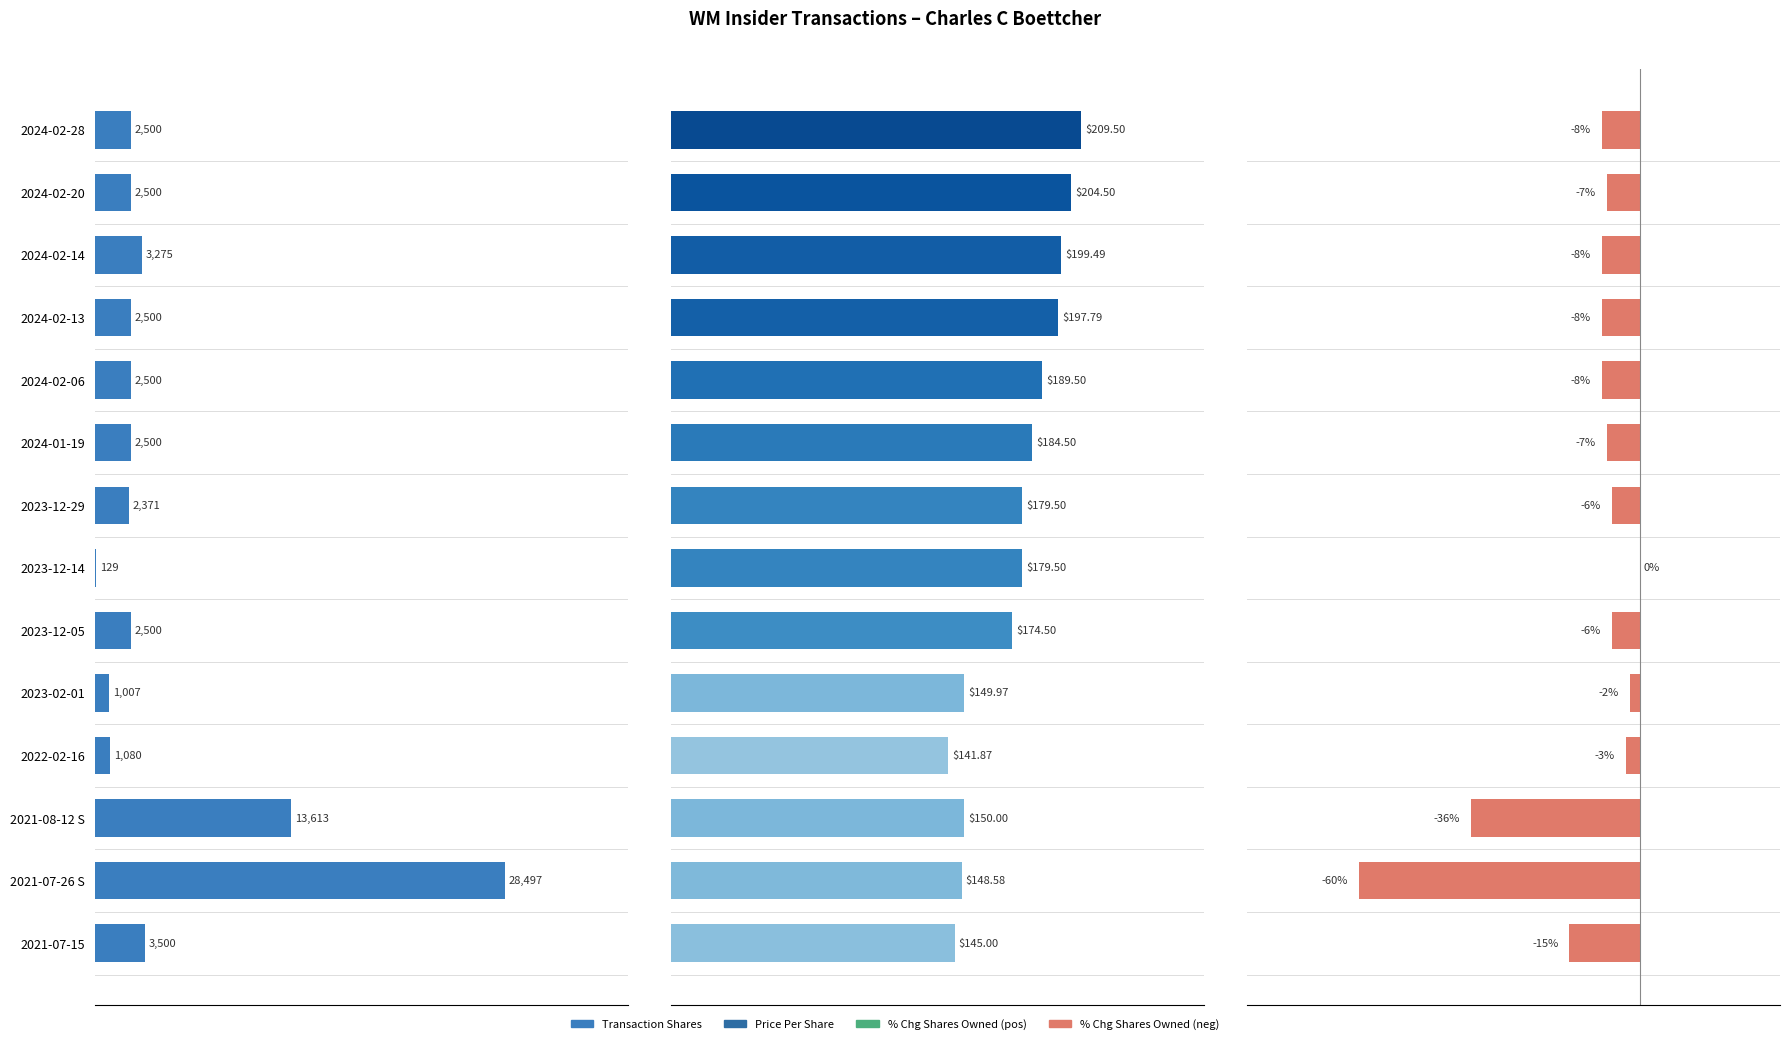

Which series changed the most between 2024-01-19 and 2023-02-01?

Transaction Shares